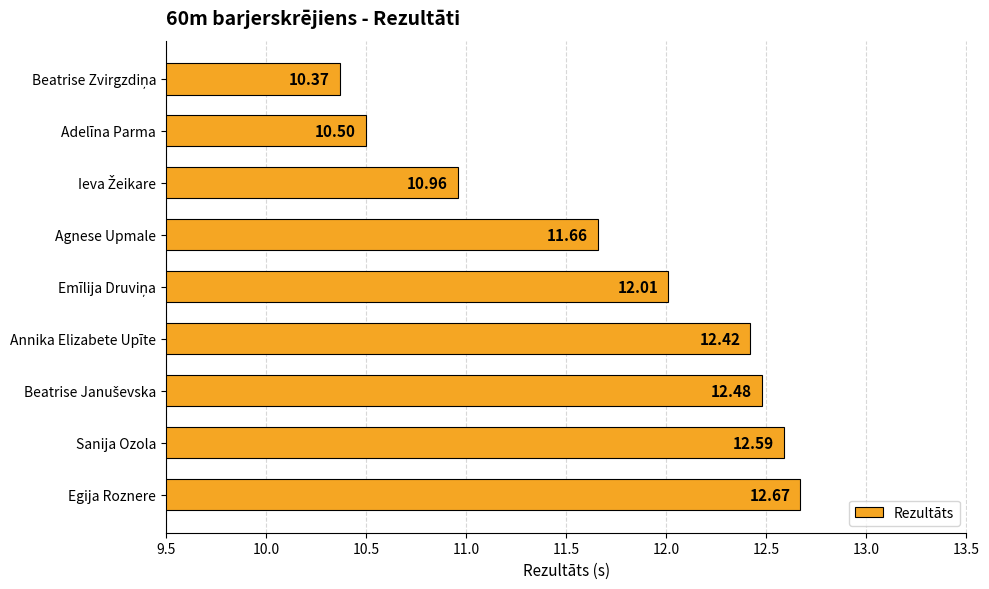

Approximately how many times larger is the value at Agnese Upmale compared to Sanija Ozola?

0.9